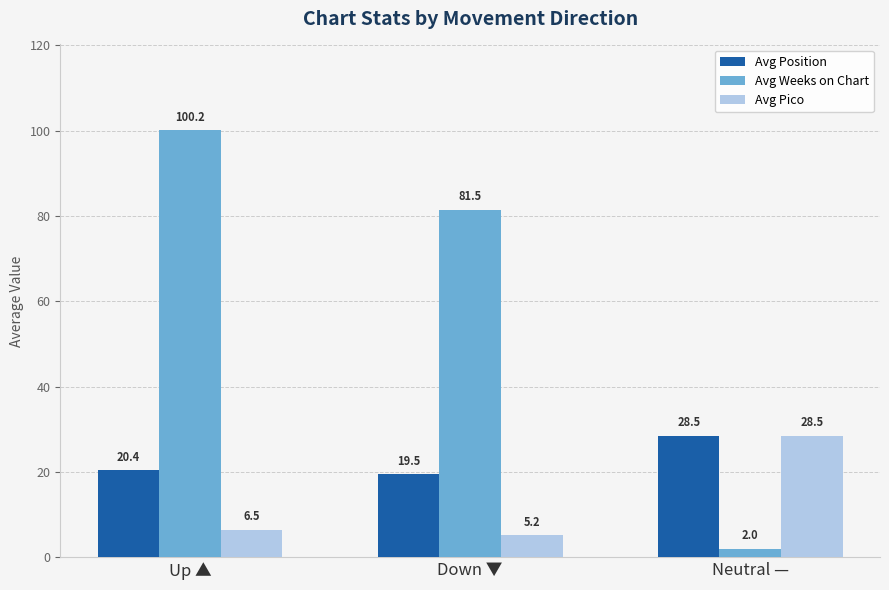

Rank the series at Up ▲ from lowest to highest value.

Avg Pico, Avg Position, Avg Weeks on Chart